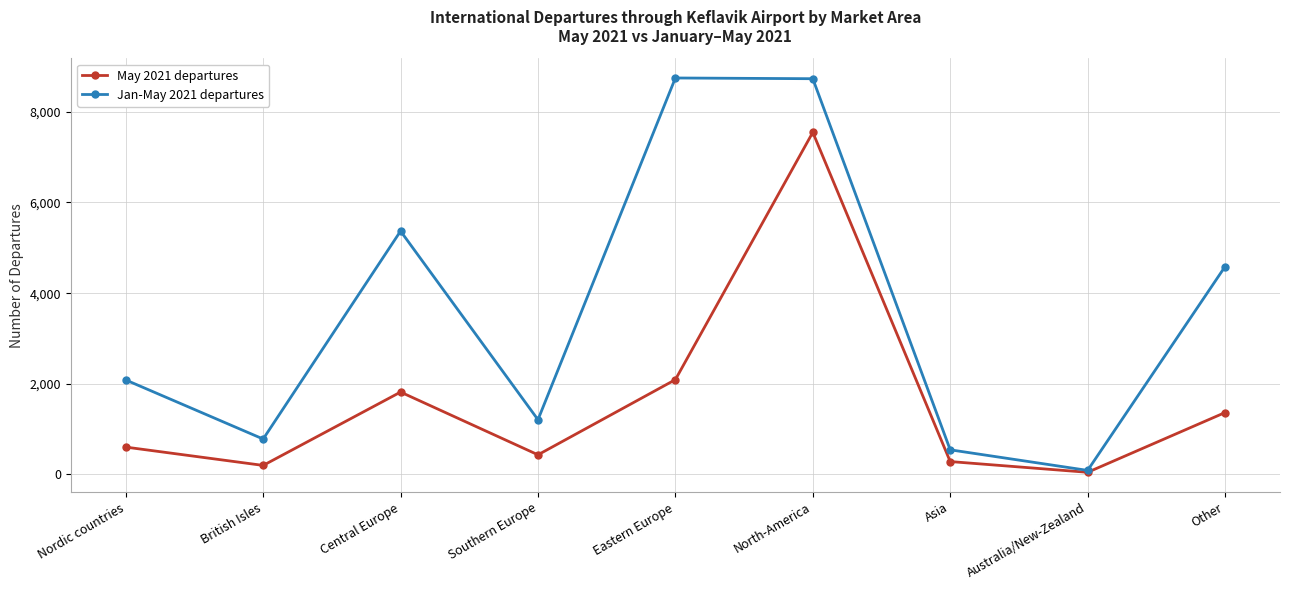

What is the label of the 8th point from the left?

Australia/New-Zealand